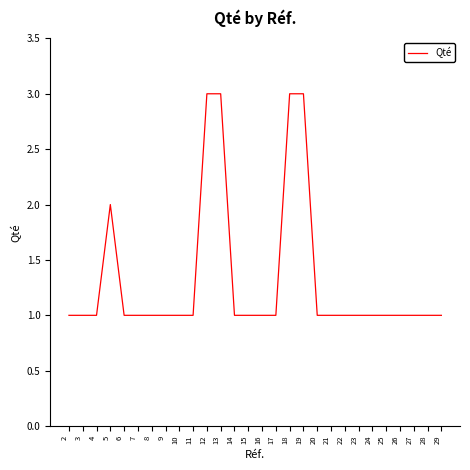

The chart shows a value of 2 at 11. True or false?

False